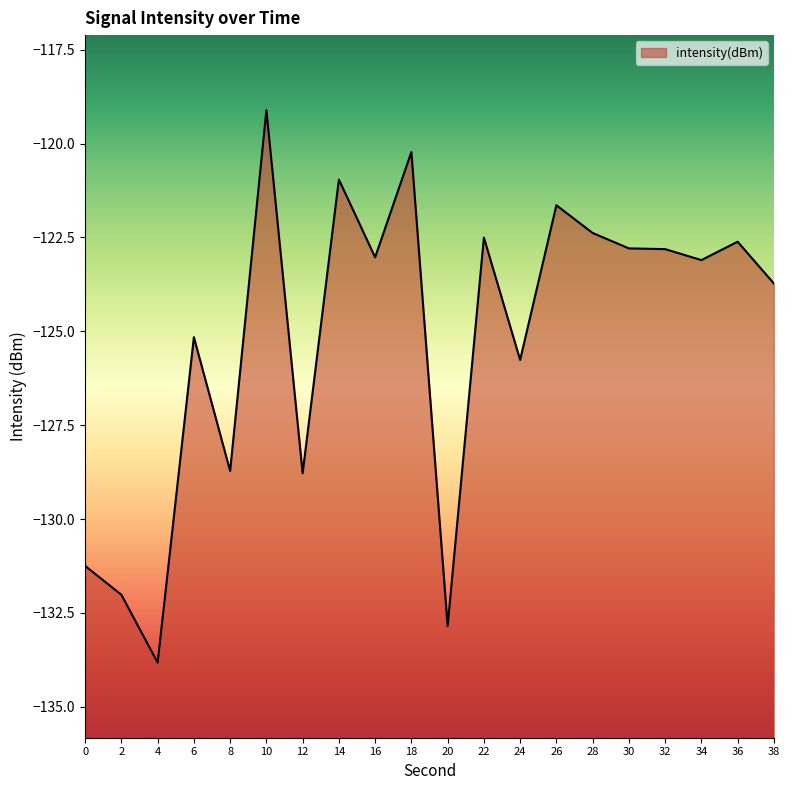

At which category does the data reach its first local valley?

4